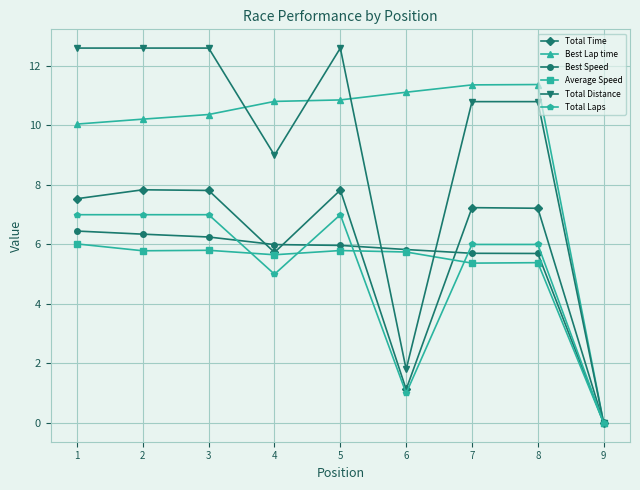

What is the highest value of the Best Lap time series?

11.4